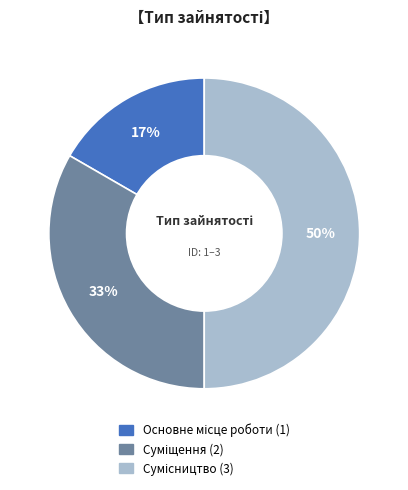

To the nearest percent, what is the average slice percentage?

33%